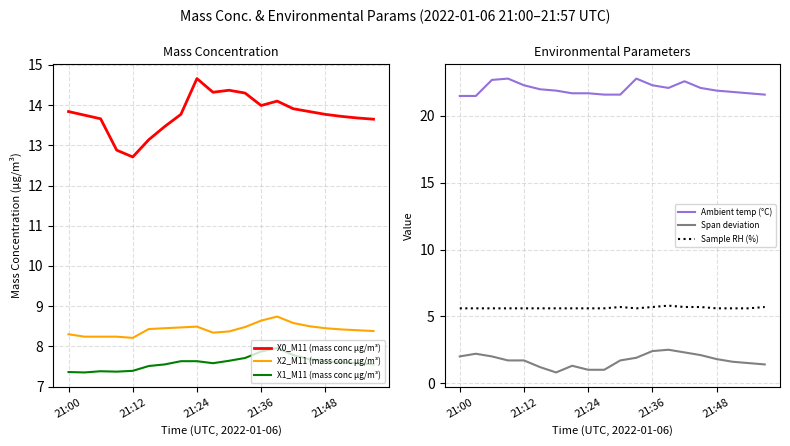

Where does the X0_M11 (mass conc μg/m³) series first go above 13?

21:00